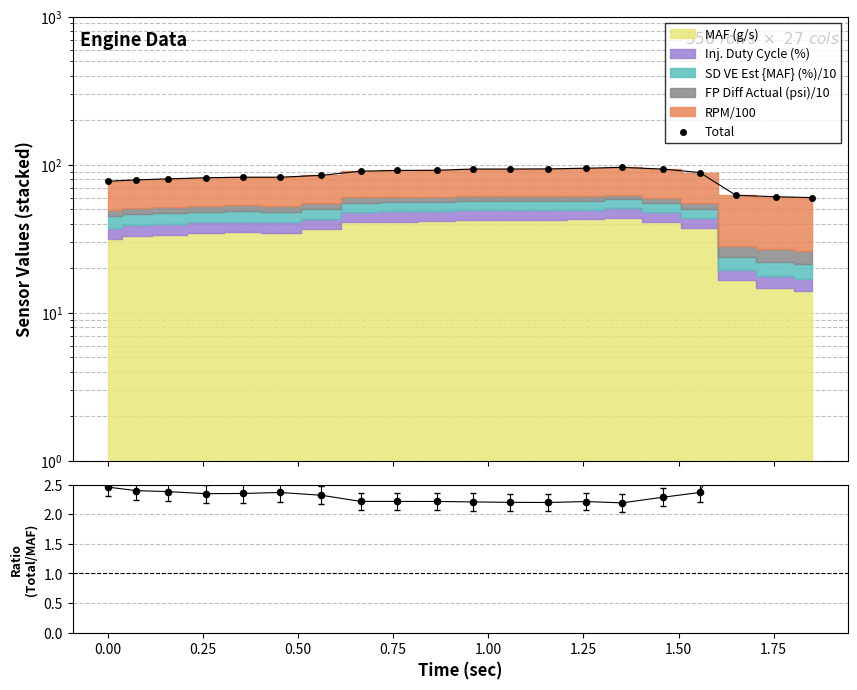

Which series has the largest total across all categories?

Total